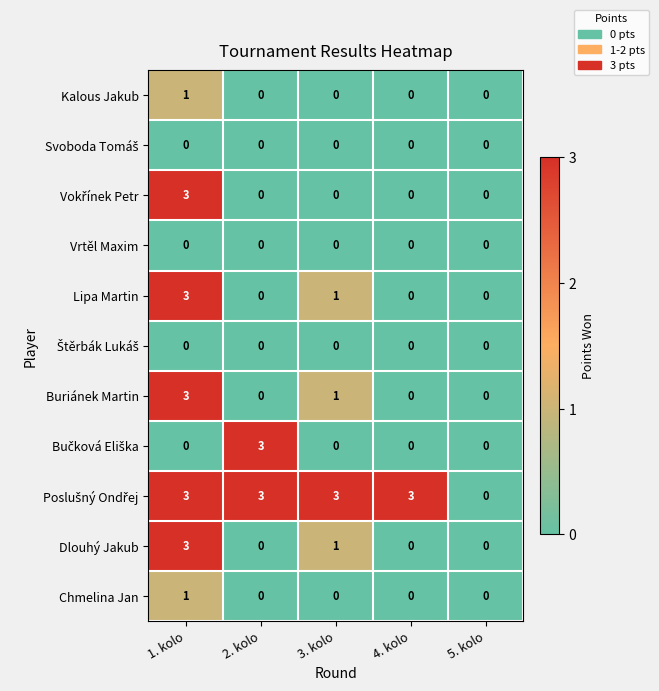

What is the spread (max minus min) of values at 2. kolo?

3